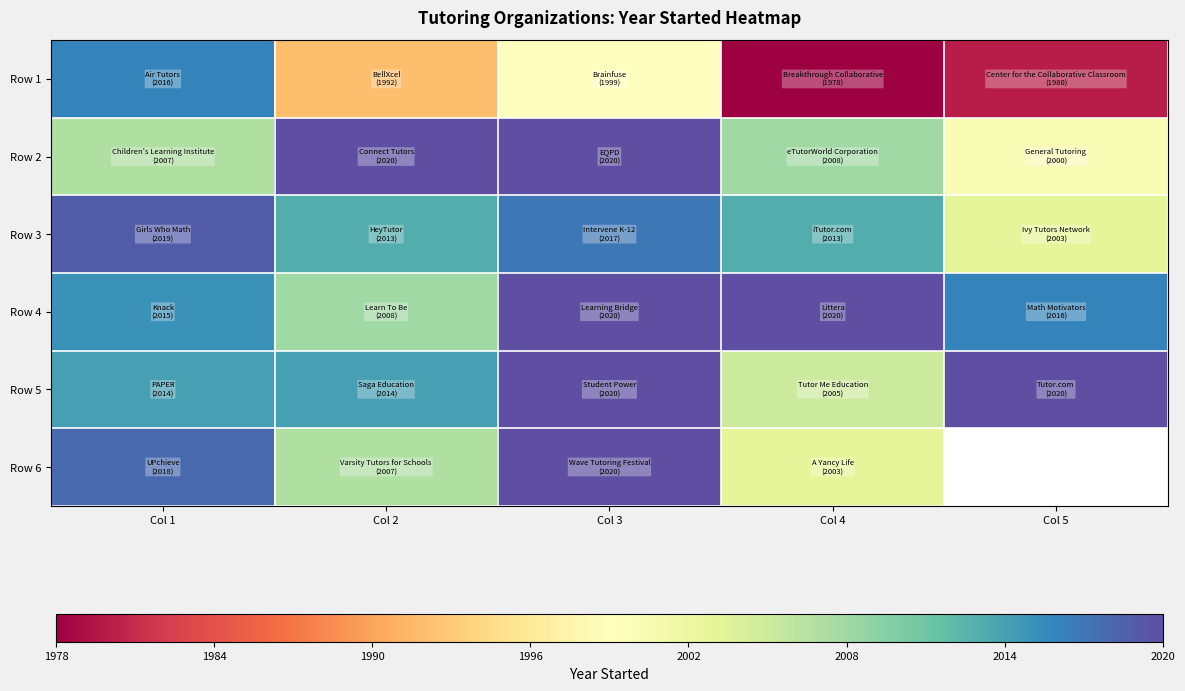

The value of Row 4 at Col 1 is 2015.0. True or false?

True